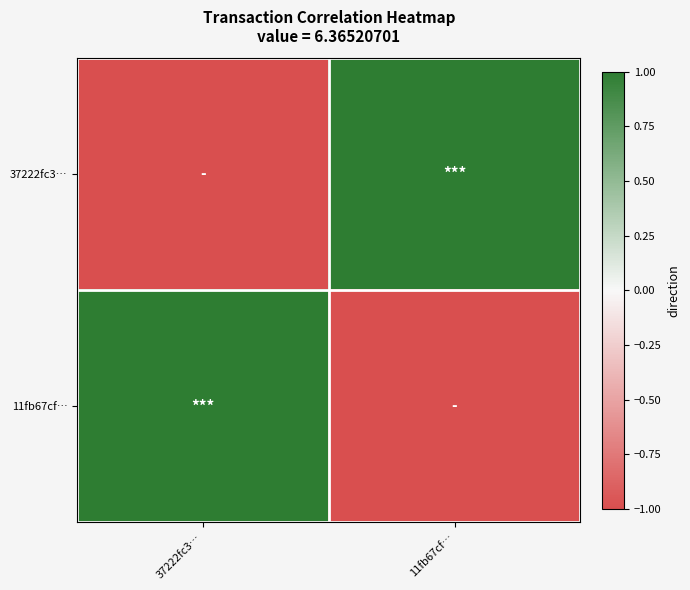

Which series changed the most between 37222fc3… and 11fb67cf…?

37222fc3…